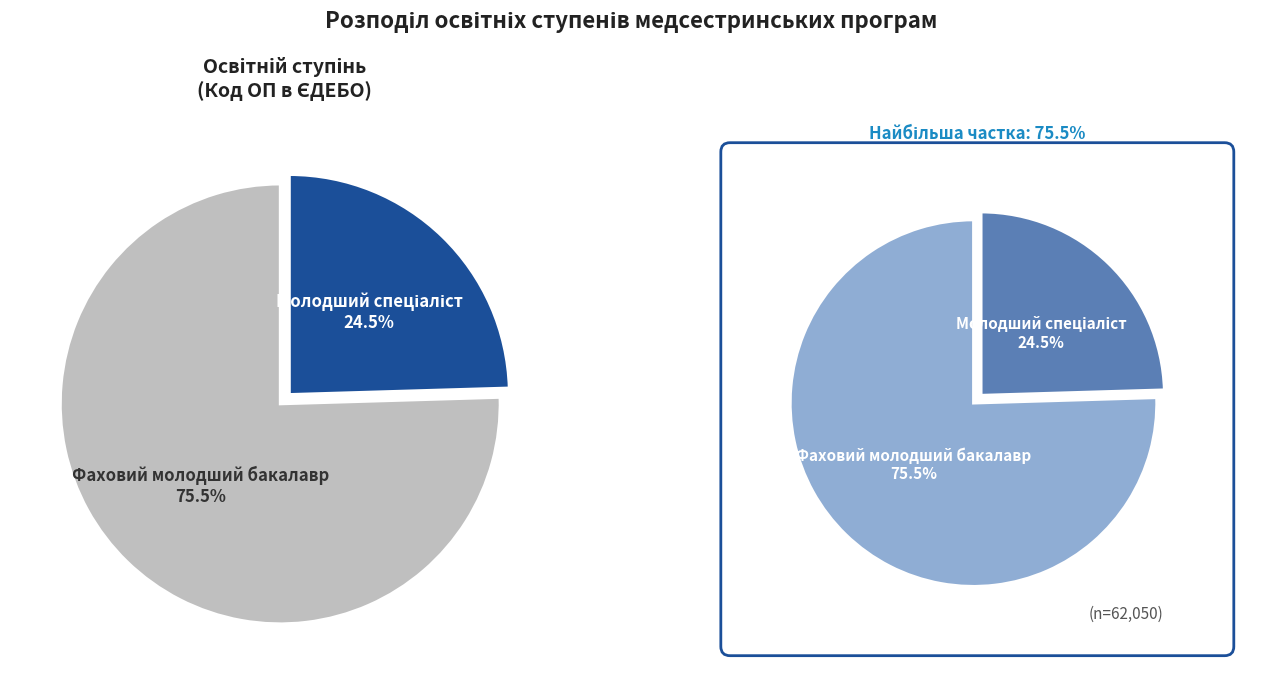

To the nearest percent, what is the average slice percentage?

50%